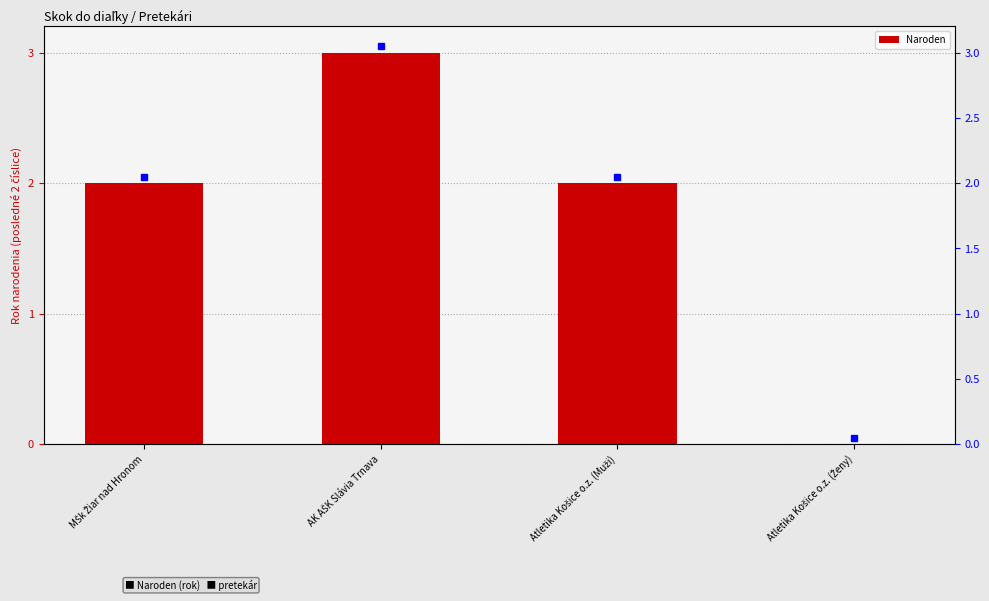

Count the number of categories in the chart.

4